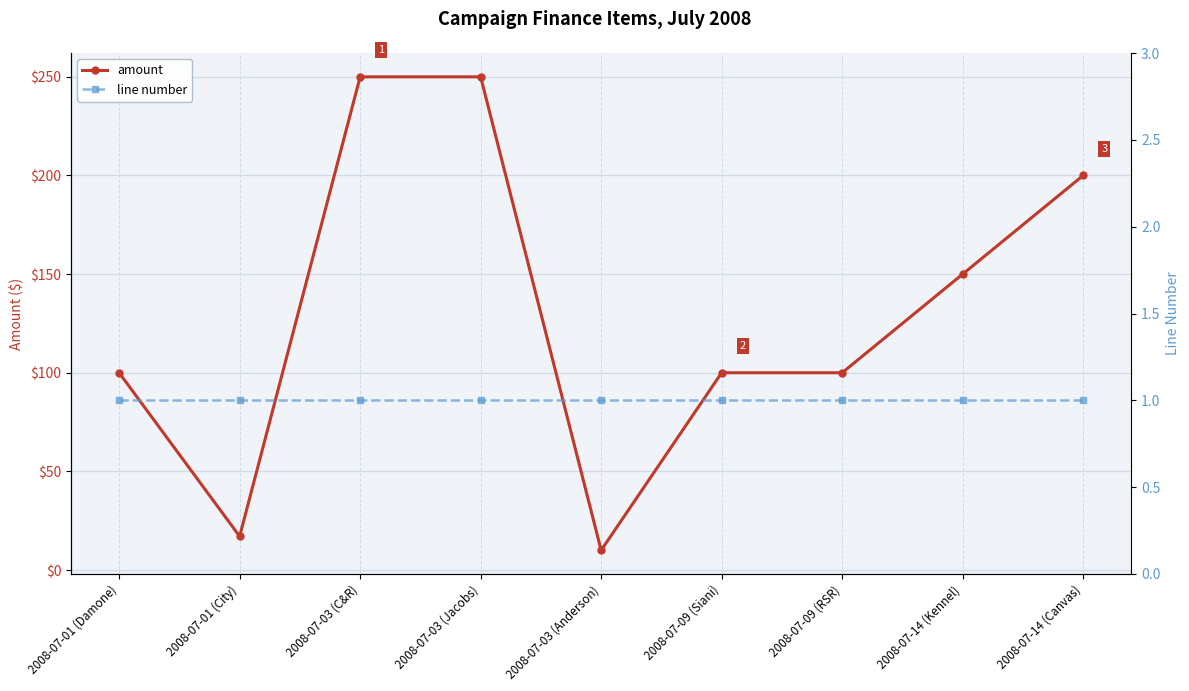

What is the label of the 2nd point from the left?

2008-07-01 (City)